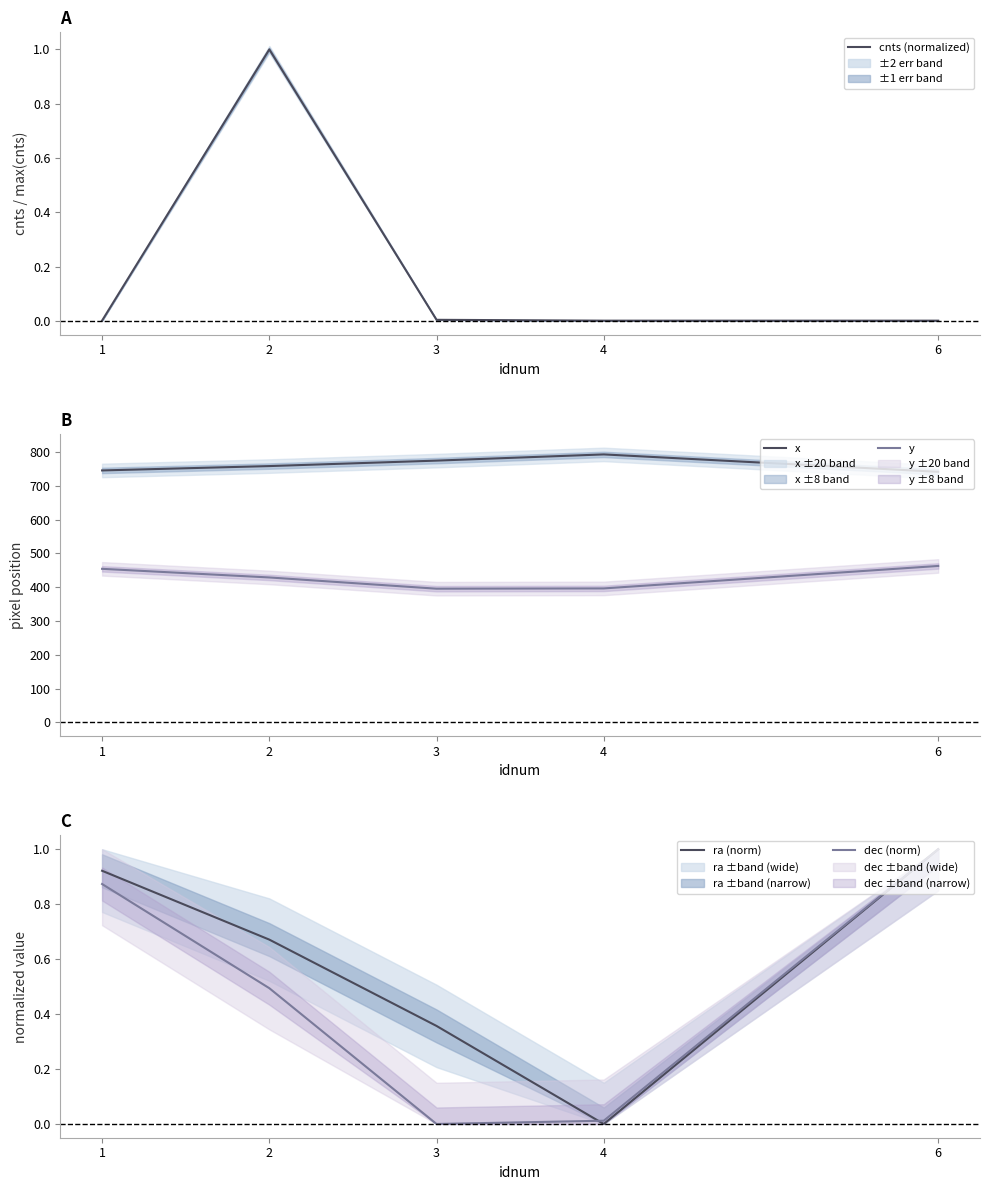

What is the average value of the dec (norm) series?

0.5